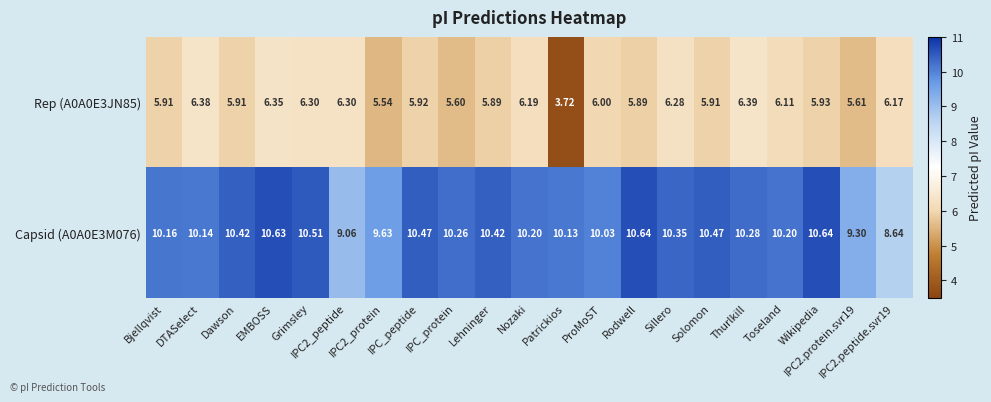

What is the difference between the highest and lowest values at IPC2.protein.svr19?

3.7